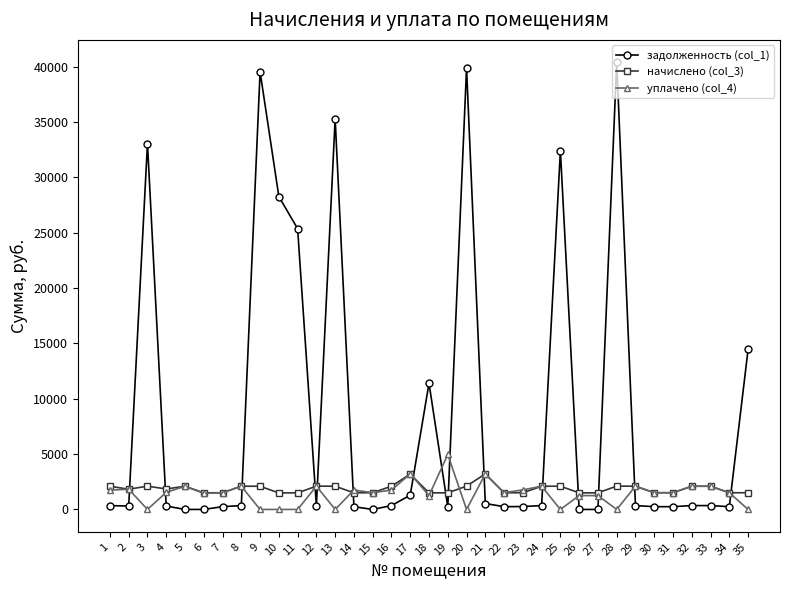

How many lines are shown in the chart?

3